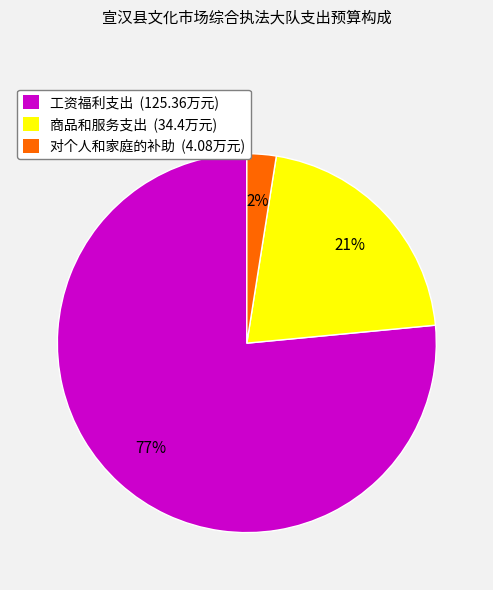

To the nearest percent, what percentage of the pie is 对个人和家庭的补助?

2%